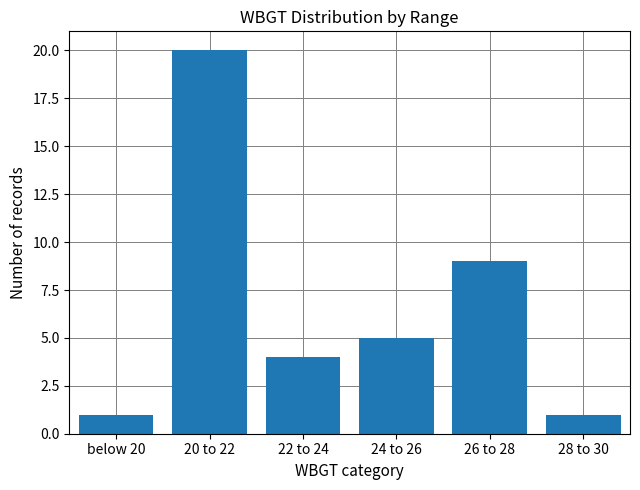

Does the chart contain stacked bars?

No